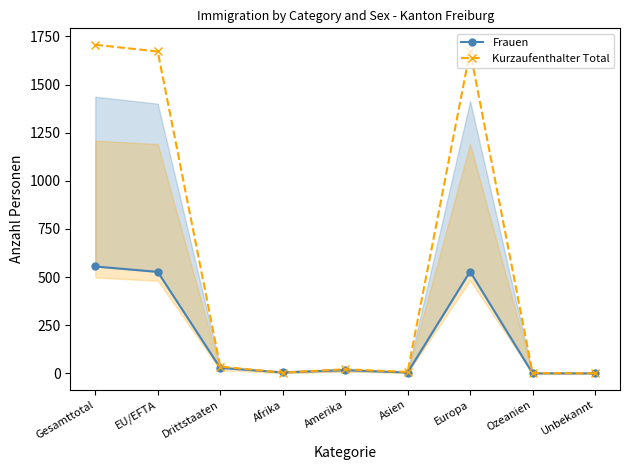

At which category does Frauen reach its first local valley?

Afrika